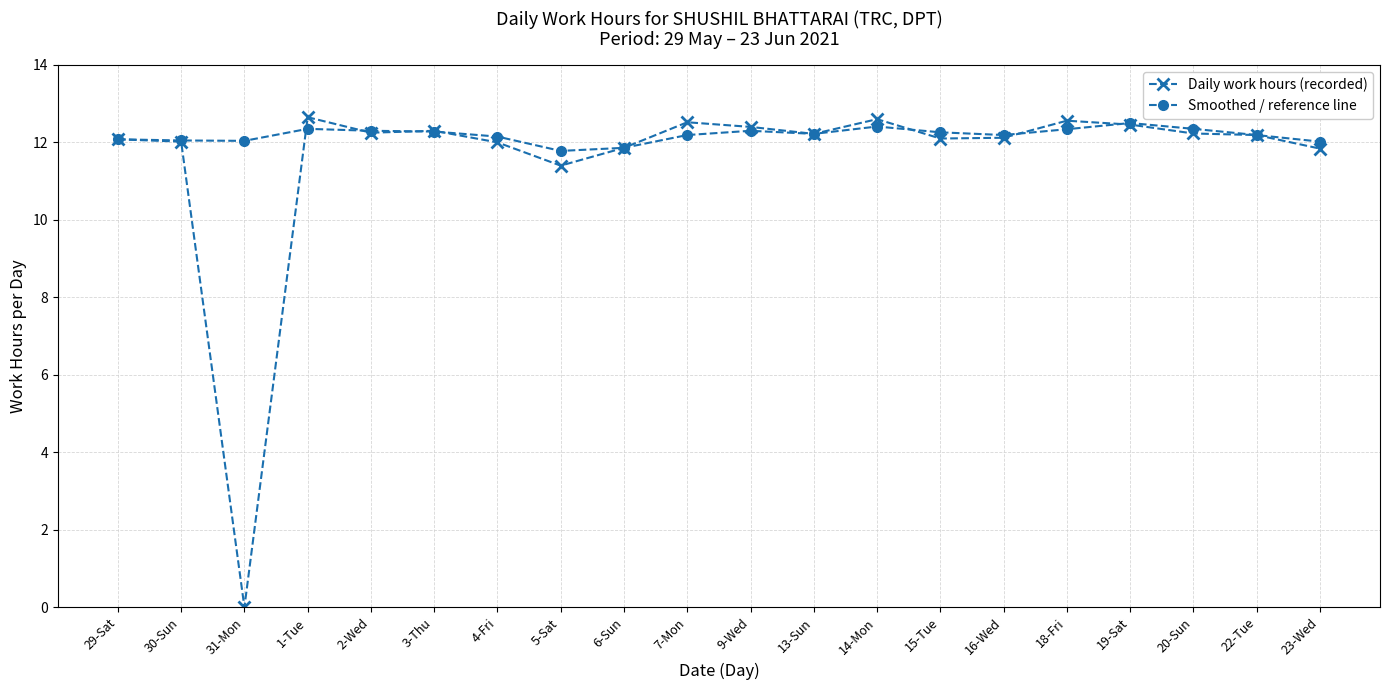

What is the maximum value for Smoothed / reference line?

12.5